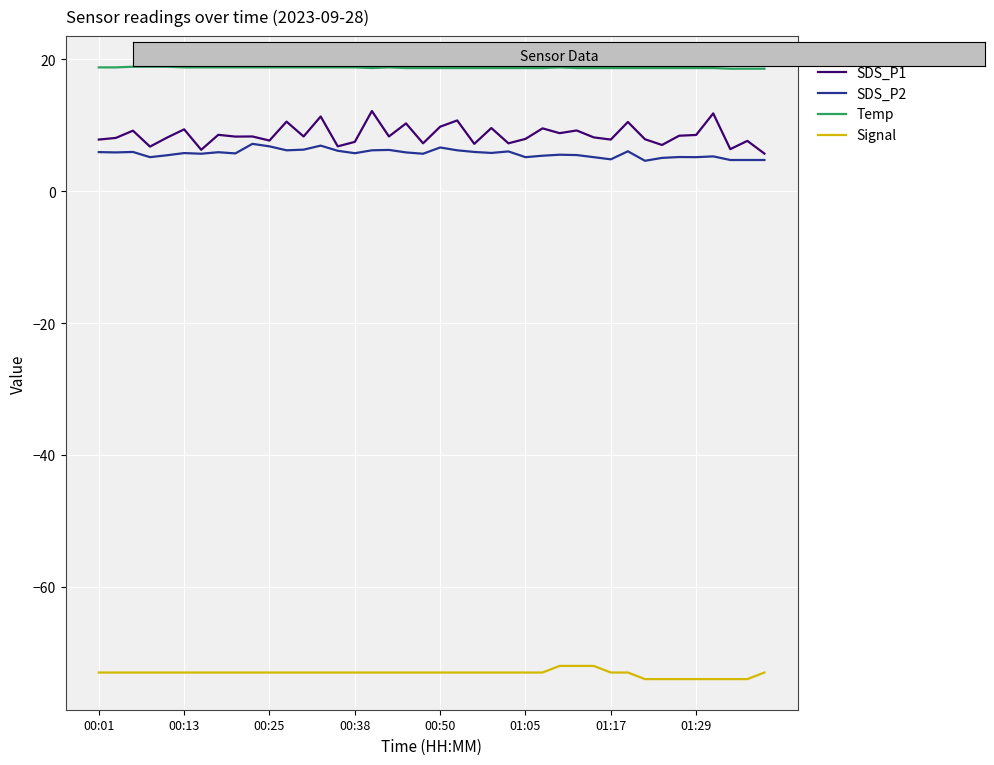

Which series has the largest total across all categories?

Temp